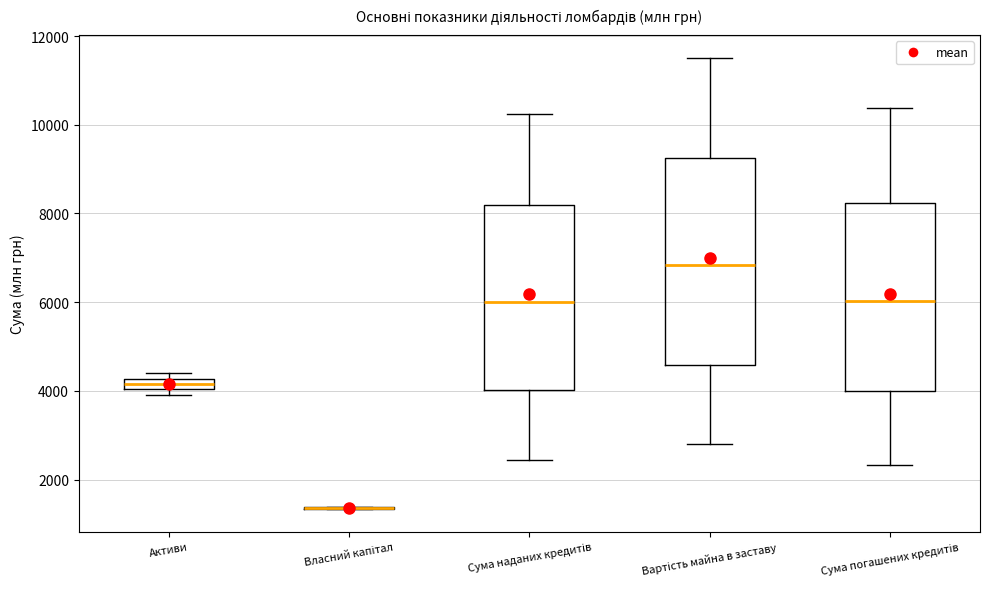

Where does the upper whisker of the box for Сума наданих кредитів end on the y-axis? The values are not printed on the chart, so give them approximately, as read against the axis.

10200